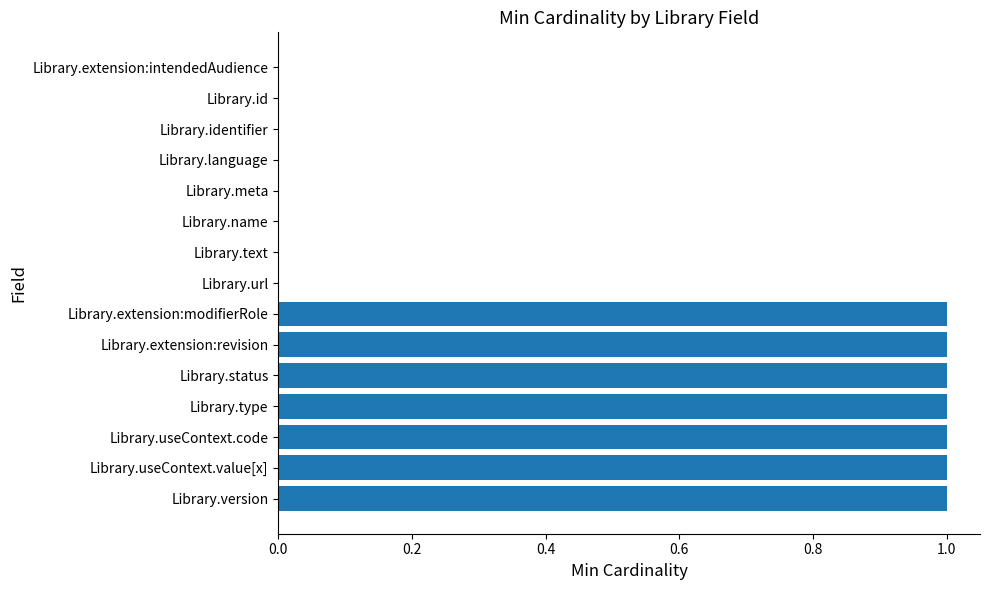

What is the sum of all values?

7